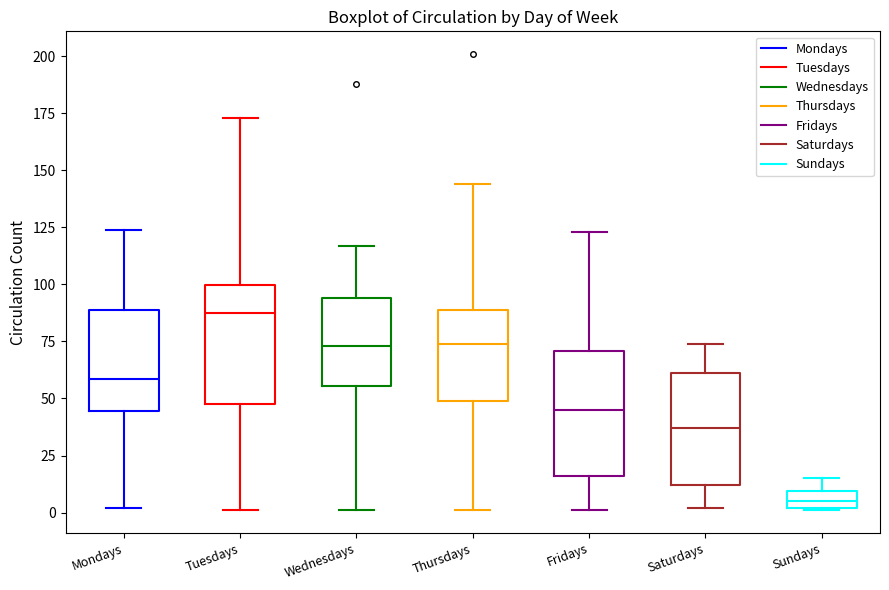

Reading left to right, transcribe this box plot: for each box, give where its median line is, the range the box spans, and where its two whiskers end, as read against the y-axis. The values are not printed on the chart, so give them approximately, as read against the axis.

Mondays: median 60, box 45 to 90, whiskers 0 to 125
Tuesdays: median 90, box 50 to 100, whiskers 0 to 175
Wednesdays: median 75, box 55 to 95, whiskers 0 to 115
Thursdays: median 75, box 50 to 90, whiskers 0 to 145
Fridays: median 45, box 15 to 70, whiskers 0 to 125
Saturdays: median 35, box 10 to 60, whiskers 0 to 75
Sundays: median 5, box 0 to 10, whiskers 0 to 15